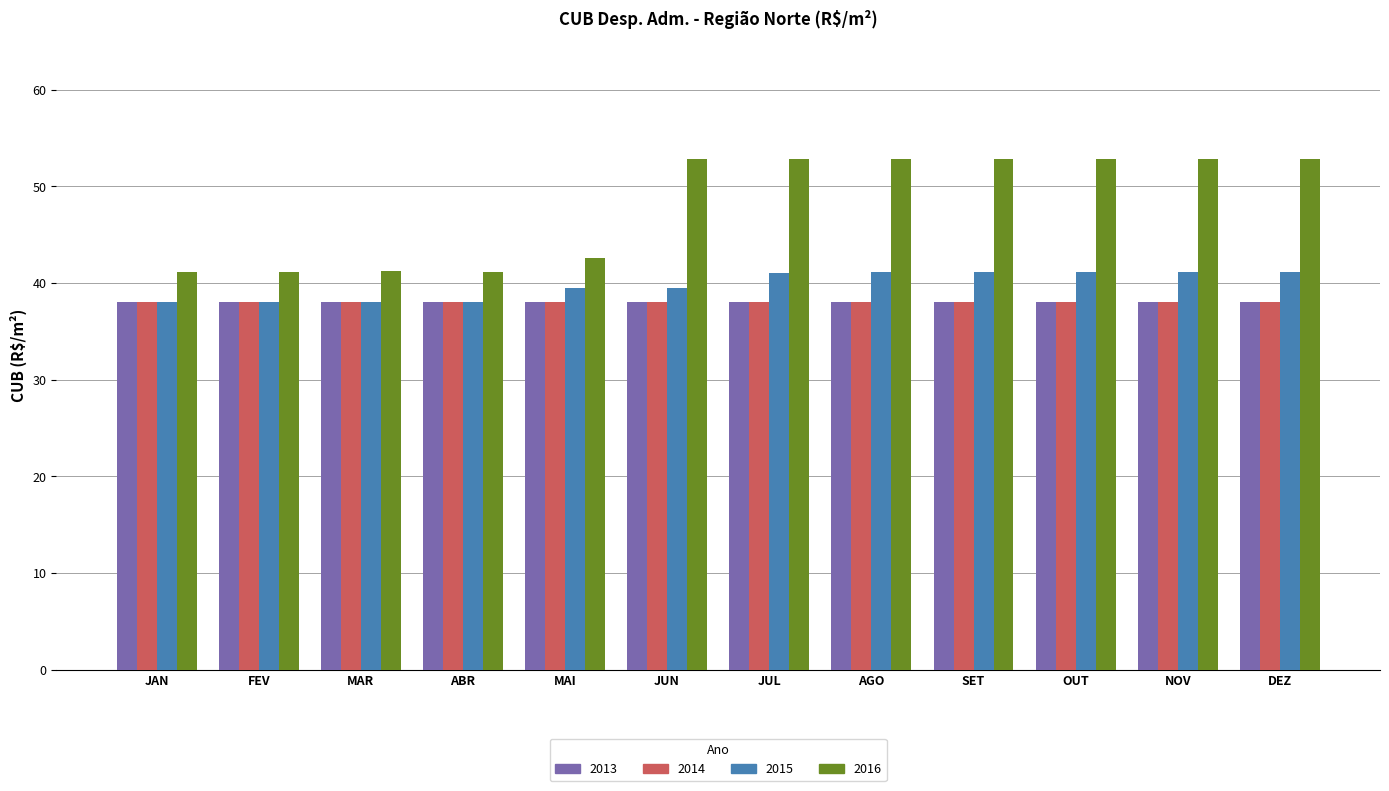

What is the value of the 2016 bar at the 9th from the left?

52.9